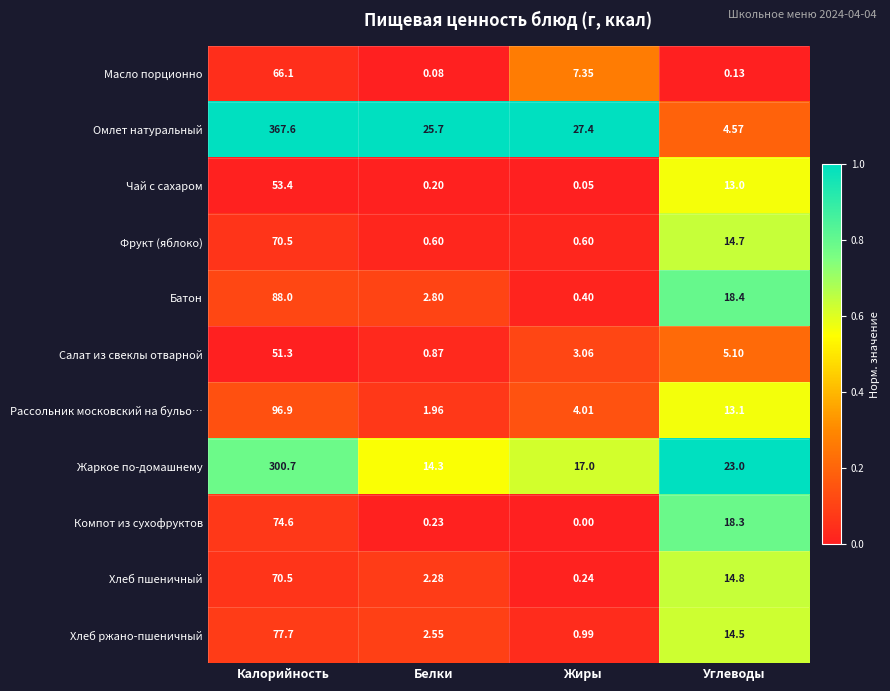

Which label corresponds to the smallest value in the chart?

Жиры